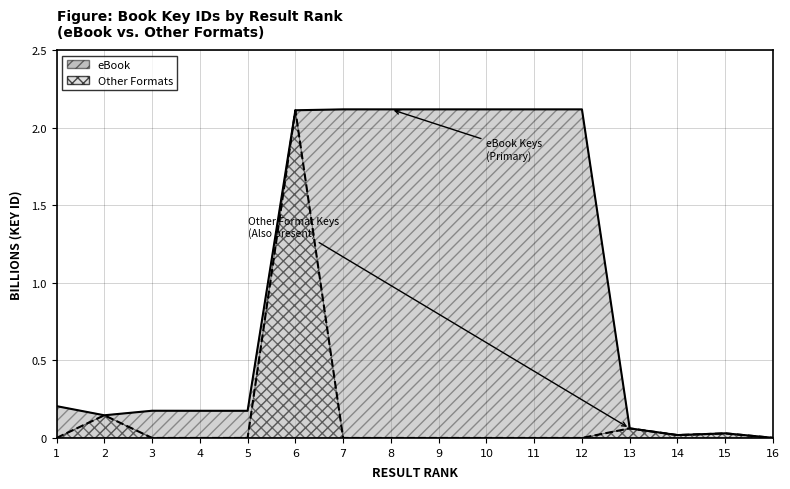

At which category does eBook reach its first local peak?

3